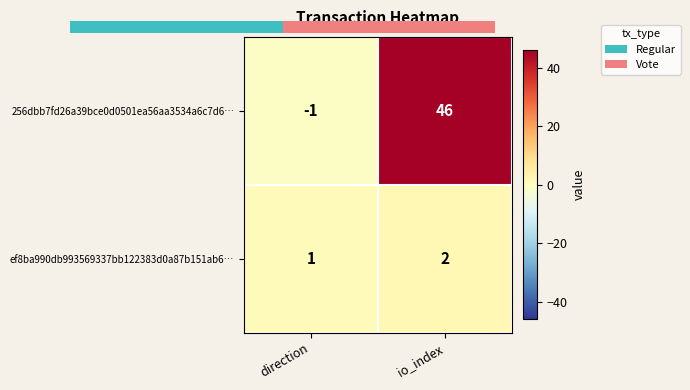

Reading right to left, what are all the values shown in this chart?

256dbb7fd26a39bce0d0501ea56aa3534a6c7d6…: io_index=46	direction=-1
ef8ba990db993569337bb122383d0a87b151ab6…: io_index=2	direction=1